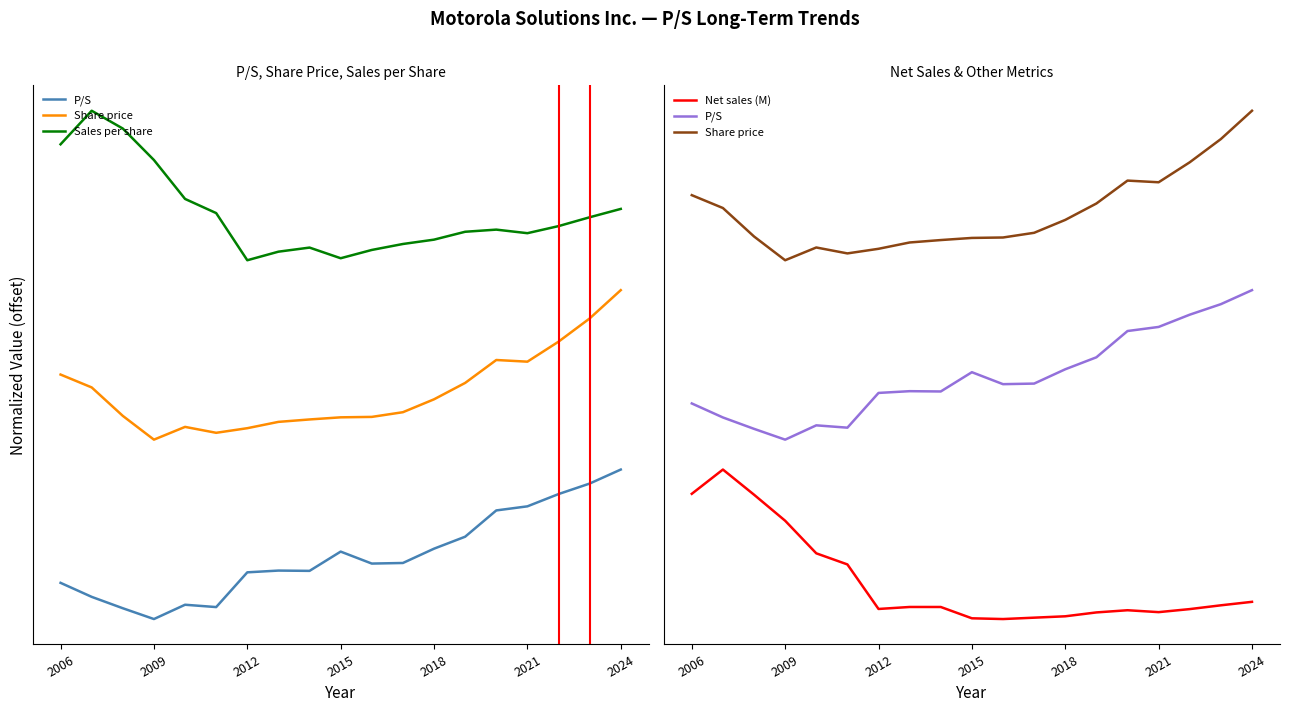

What are all the series names shown in the legend?

P/S, Share price, Sales per share, Net sales (M)